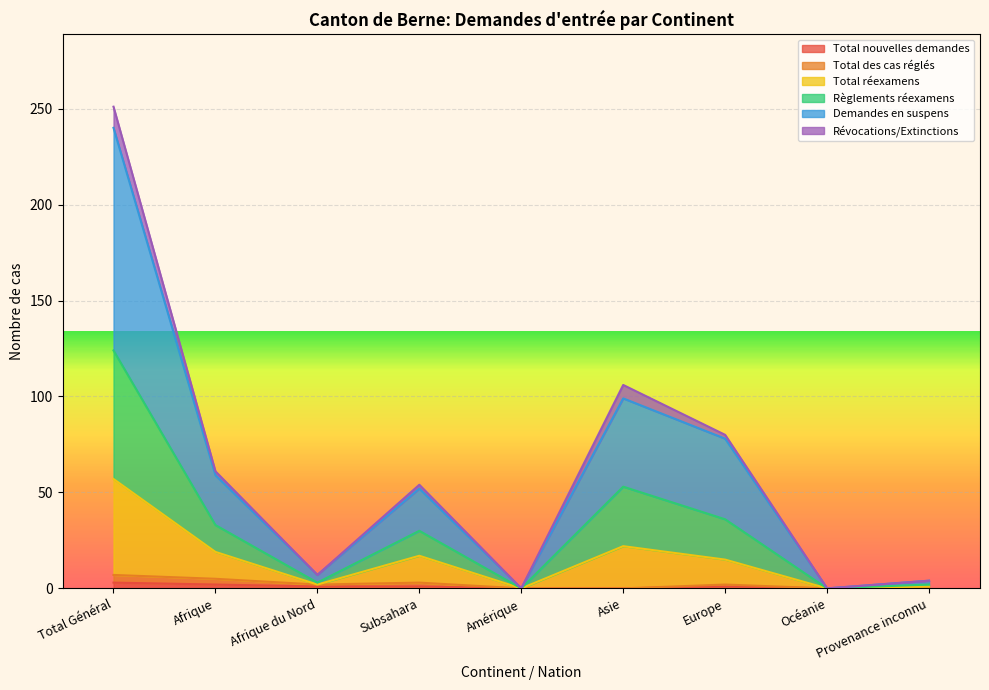

What is the difference between the maximum and second lowest values in the Total des cas réglés series?

7